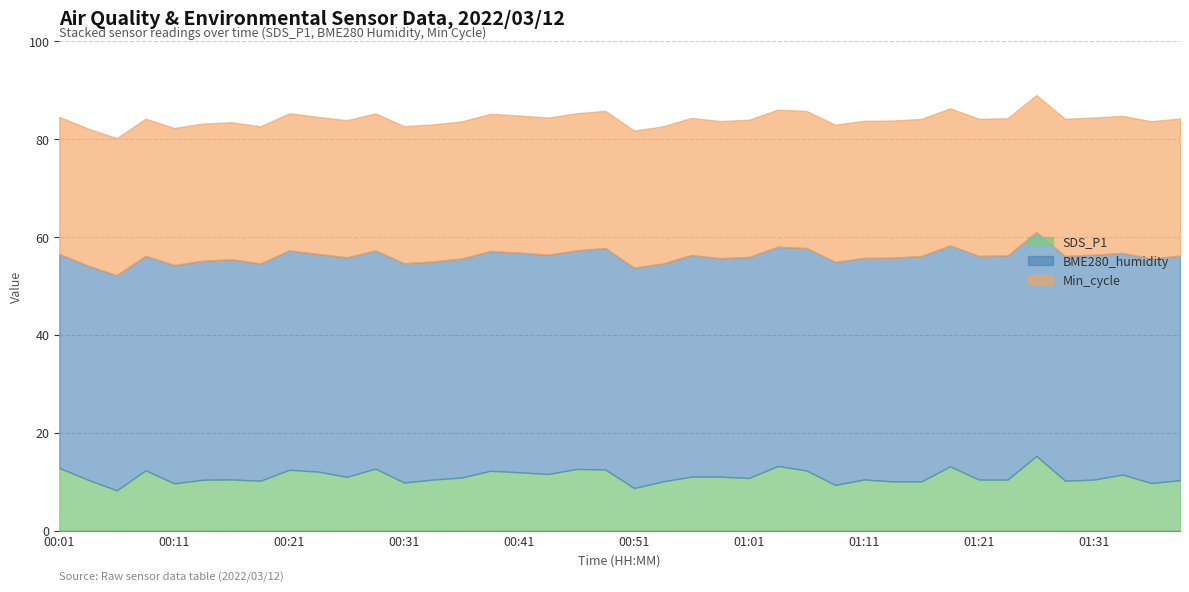

What is the value of the BME280_humidity point at the 20th from the left?

44.5